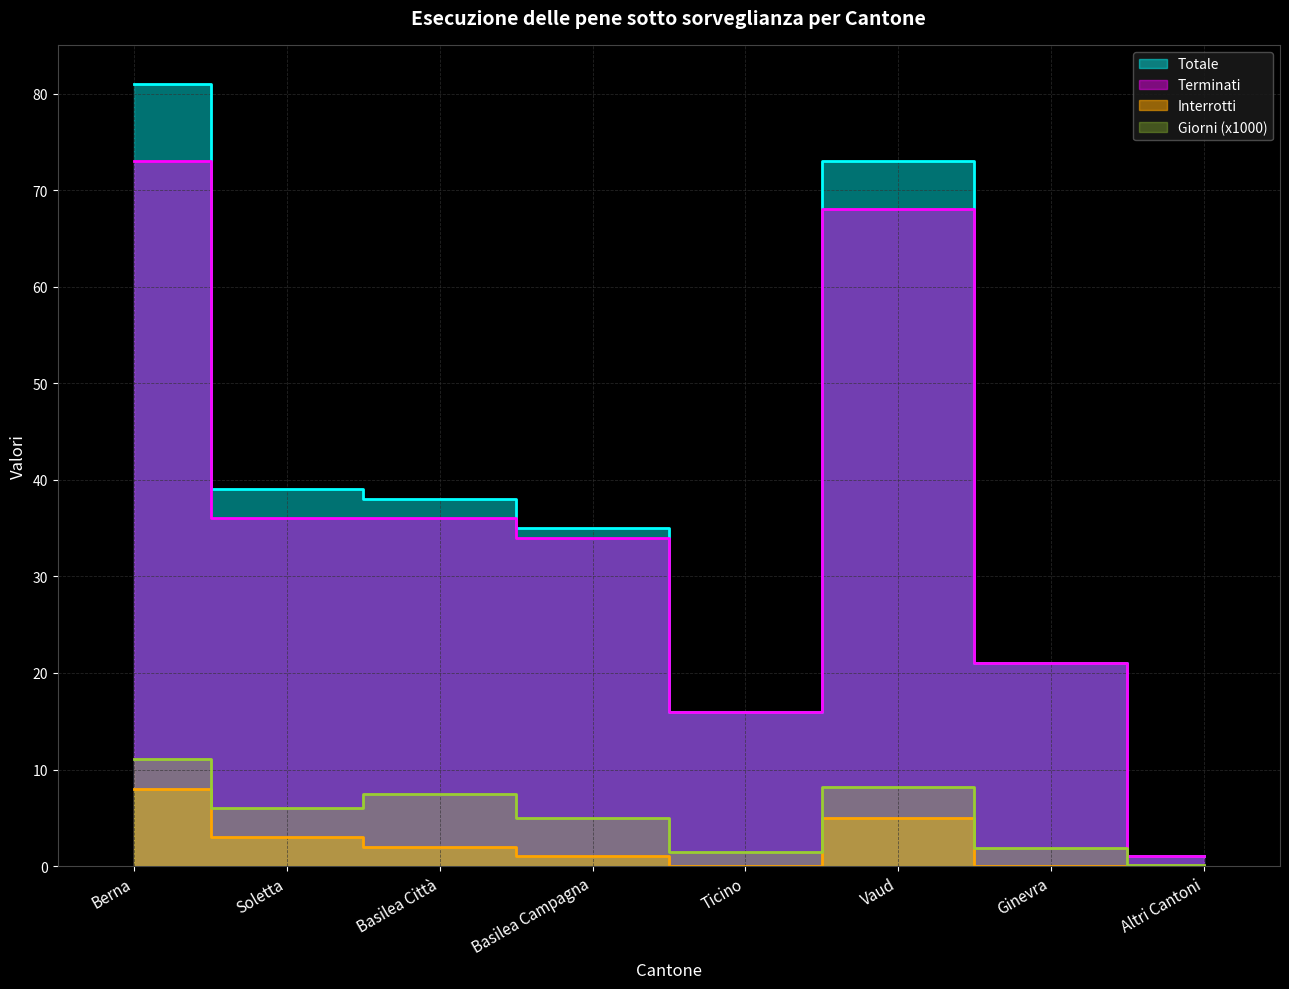

True or false: Giorni and Totale intersect in this chart.

False